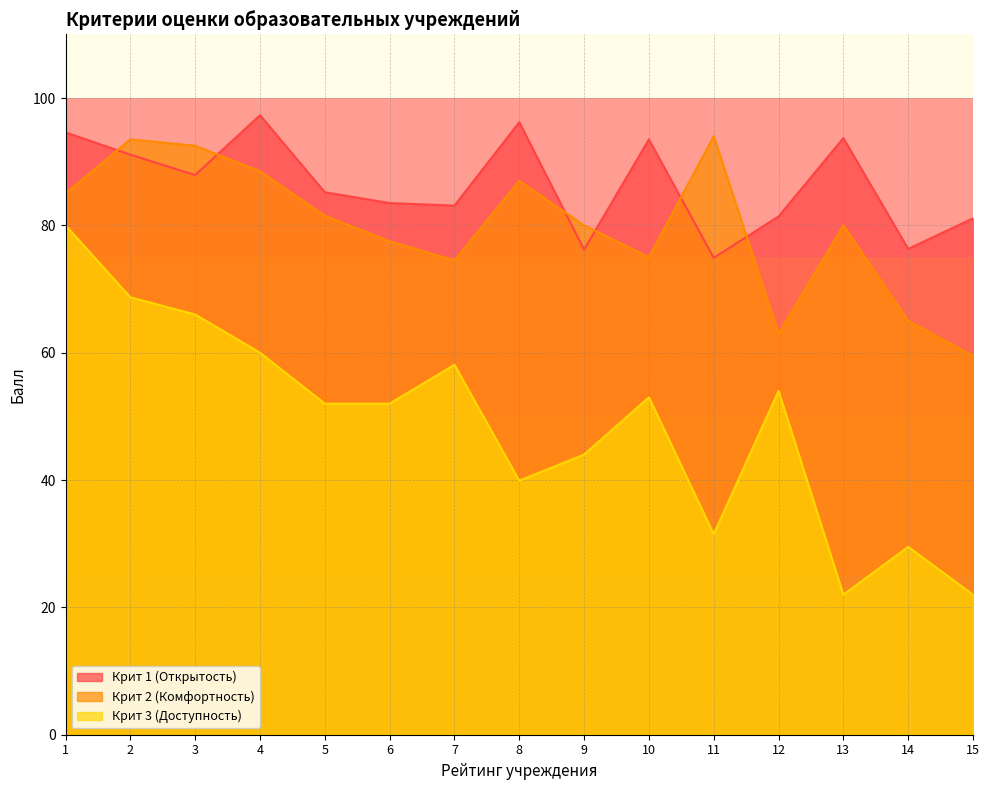

How many interior local peaks does the Крит 3 (Доступность) series have?

4